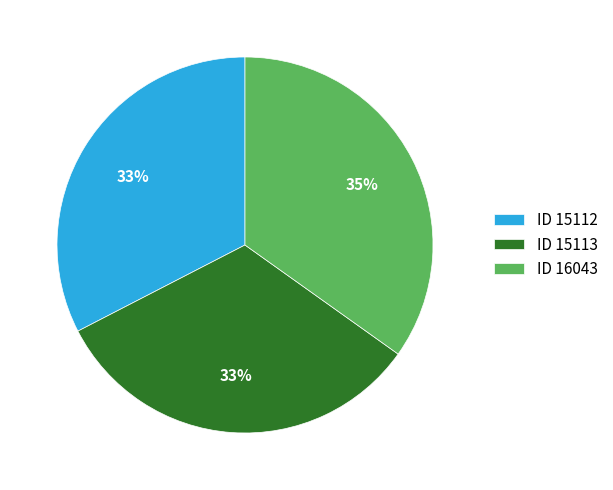

Is it true that ID 15113 is 33% of the pie?

True